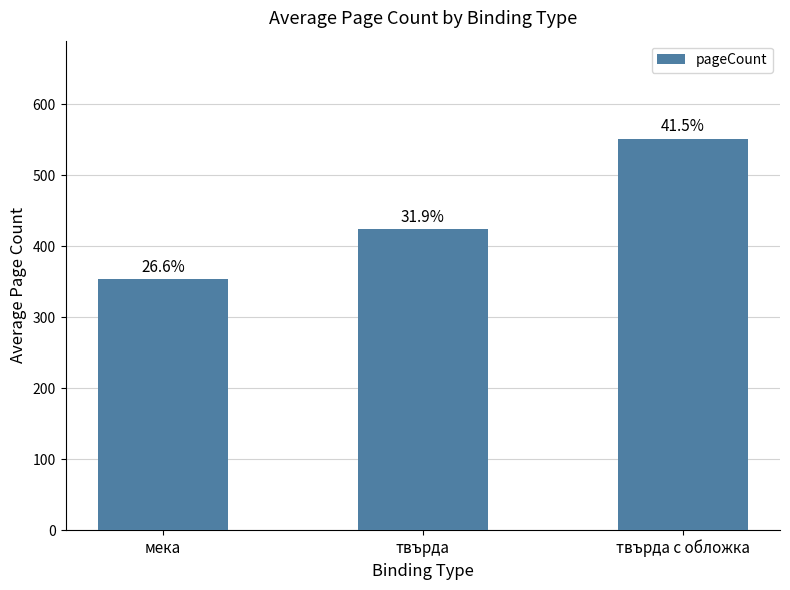

At which label does the data first exceed 424?

твърда с обложка